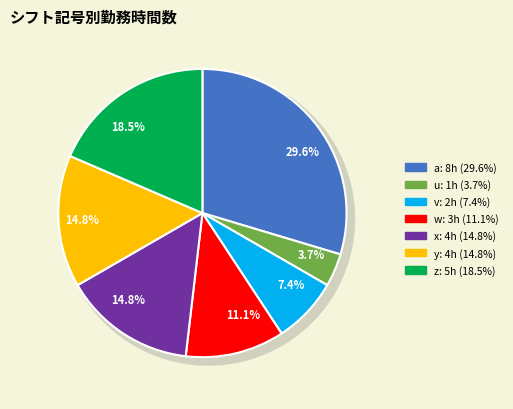

Between y and x, which is larger?

y